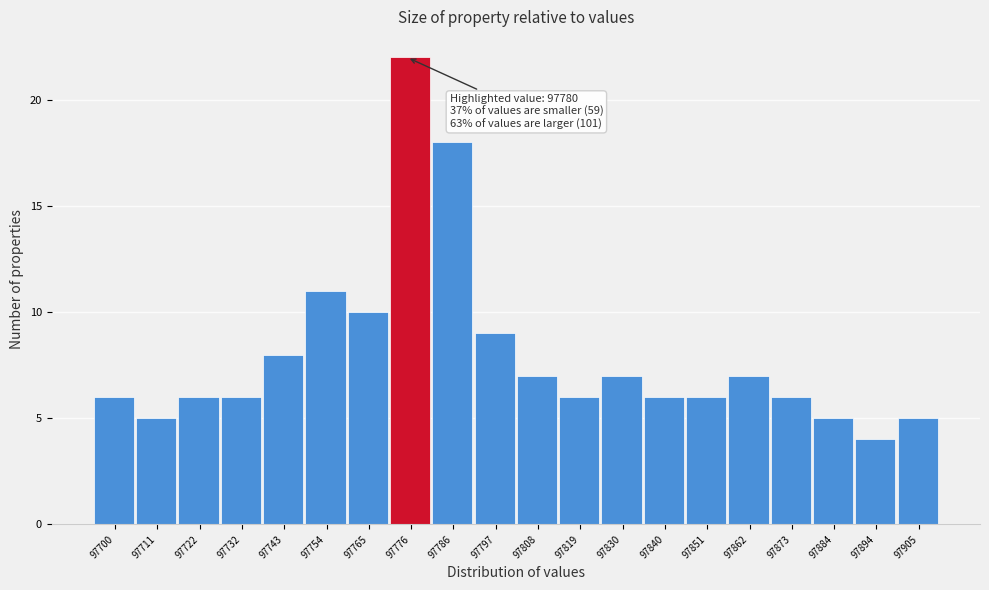

Reading right to left, extract all data points from this chart.

97905=5	97894=4	97884=5	97873=6	97862=7	97851=6	97840=6	97830=7	97819=6	97808=7	97797=9	97786=18	97776=22	97765=10	97754=11	97743=8	97732=6	97722=6	97711=5	97700=6